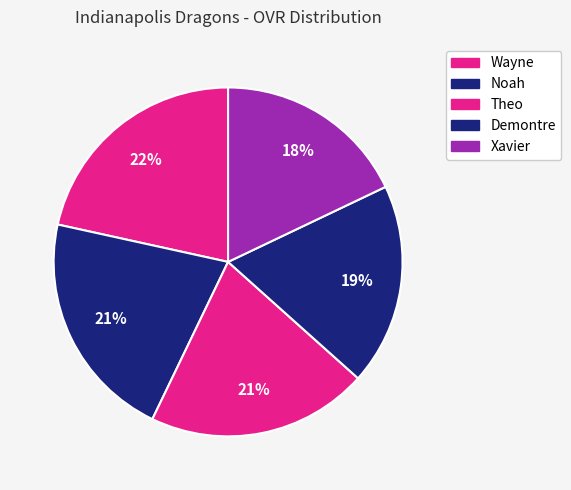

Does Noah represent more than half of the total?

No